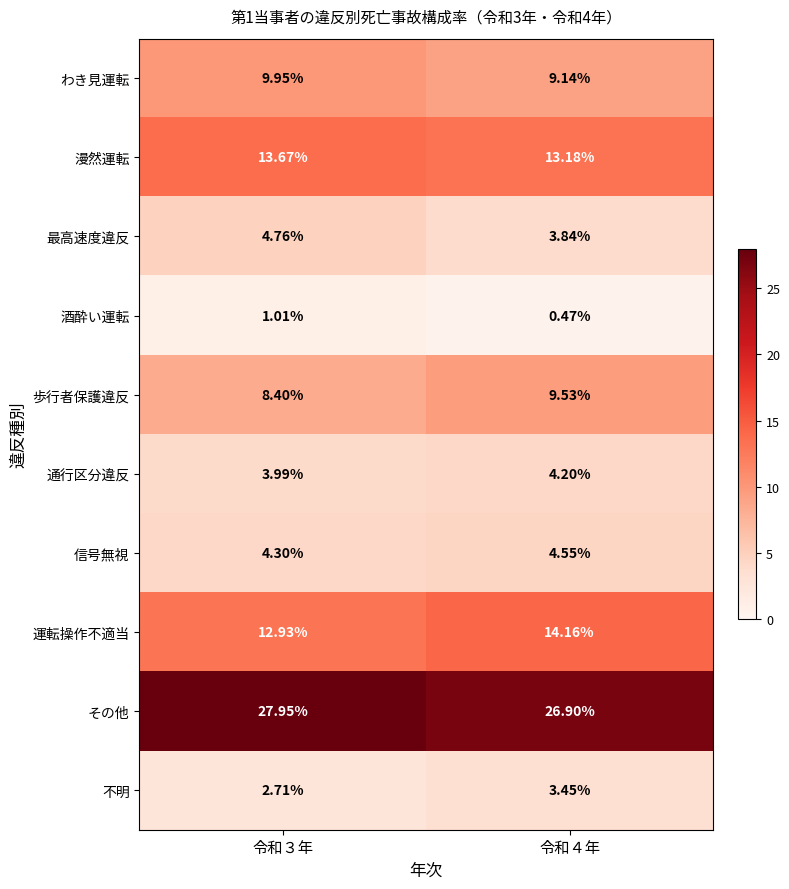

At how many categories does at least one series exceed 14?

2